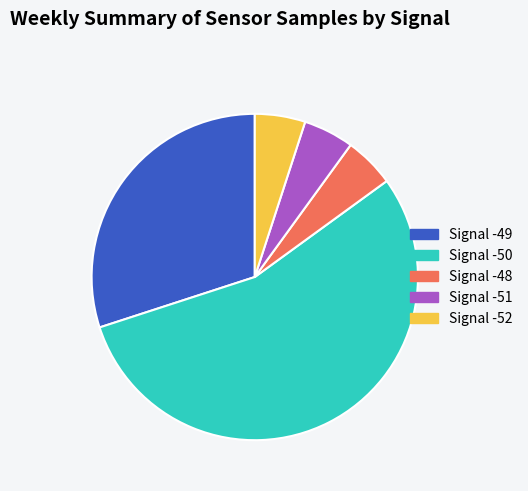

Which slice is the largest?

Signal -50